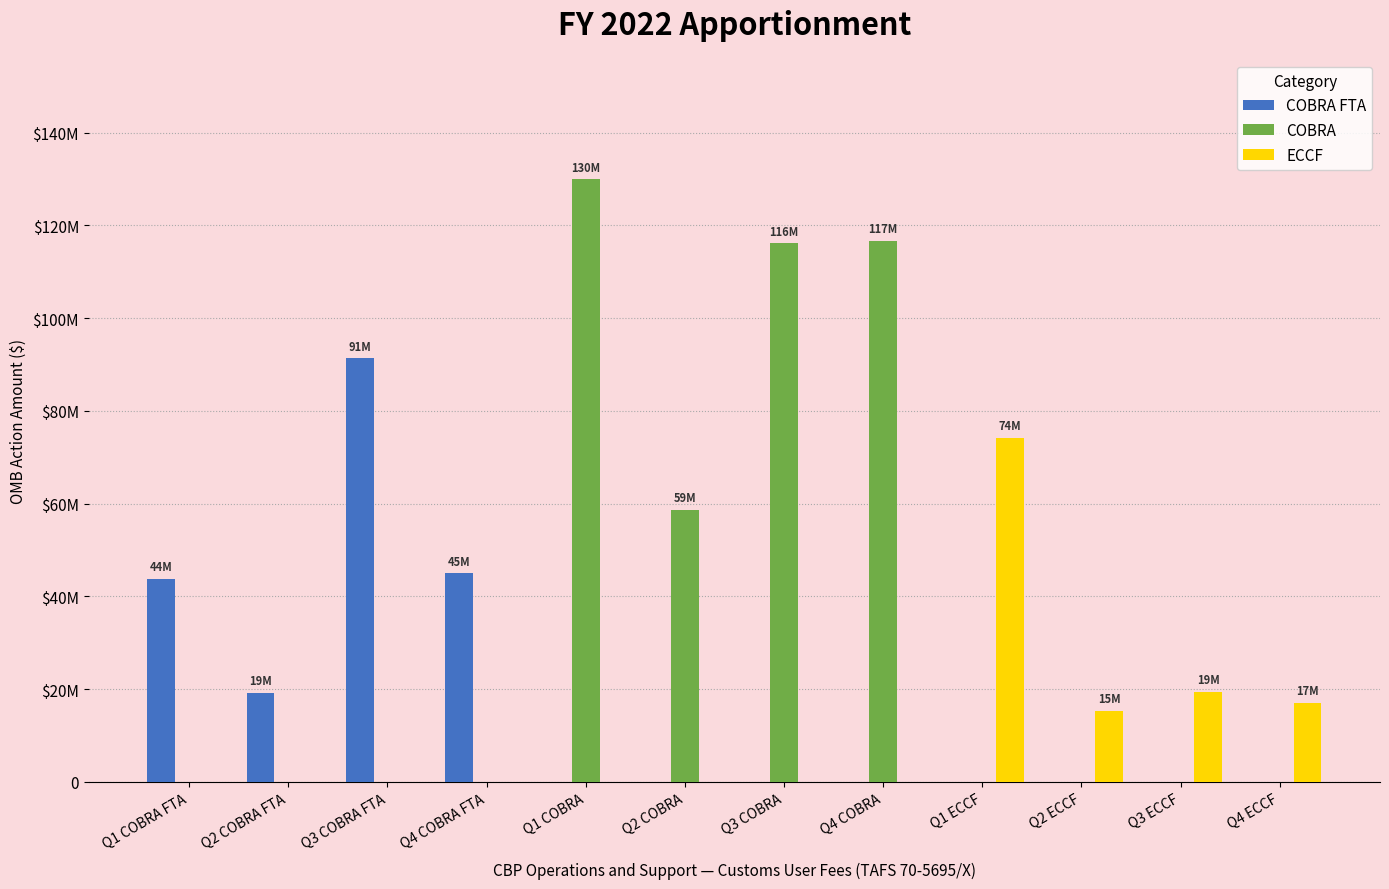

What is the label of the 8th bar from the right?

Q1 COBRA